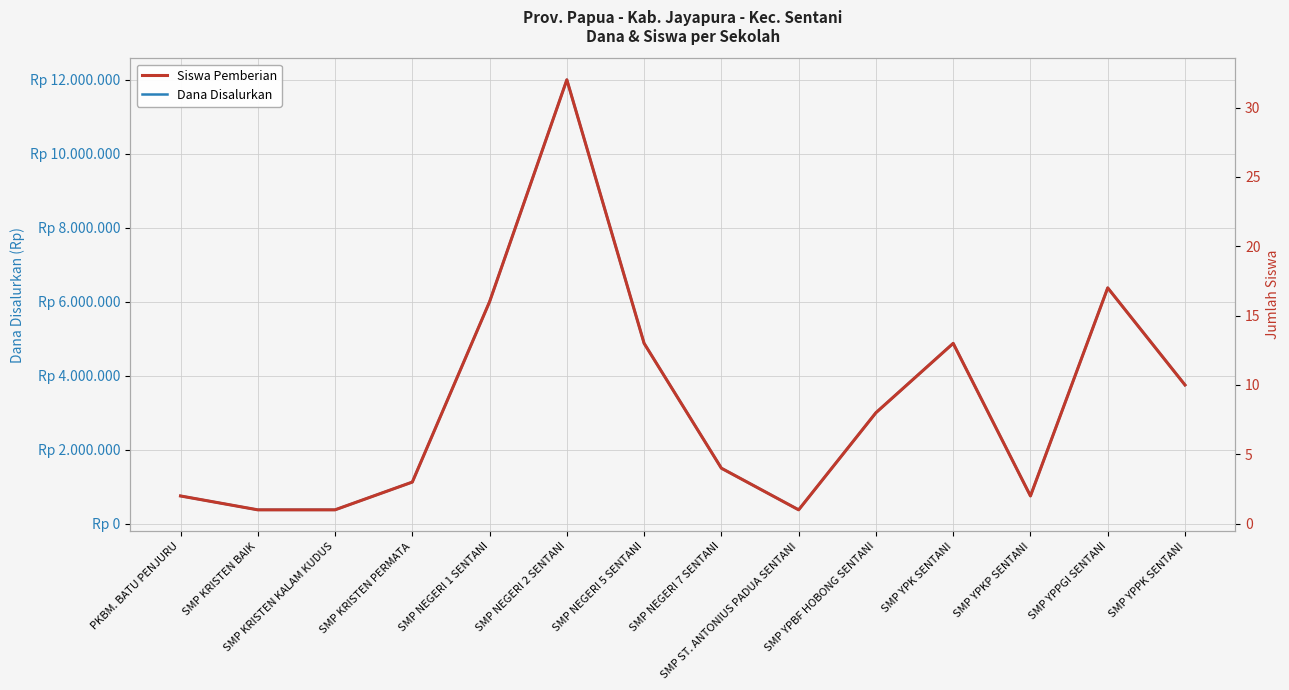

Rank the series by their average value, from highest to lowest.

Dana Disalurkan, Siswa Pemberian